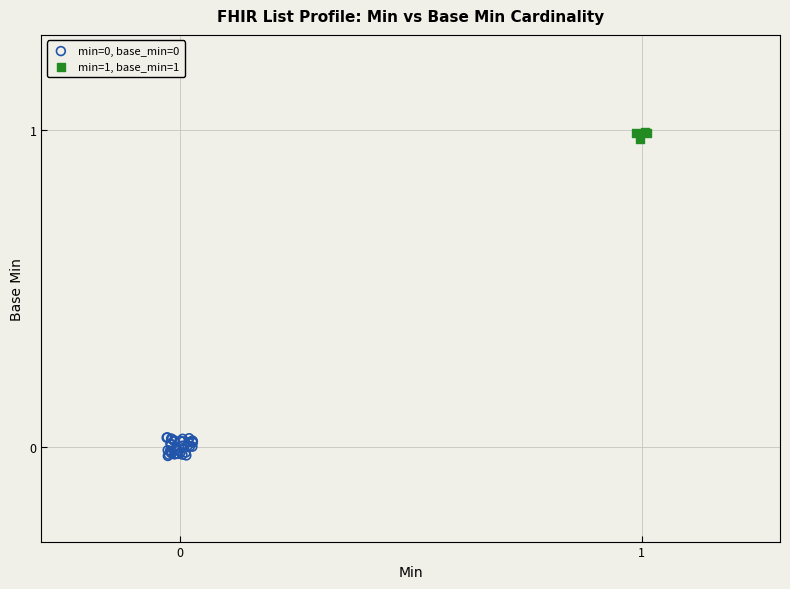

Which series contains the highest Y value?

min=1, base_min=1